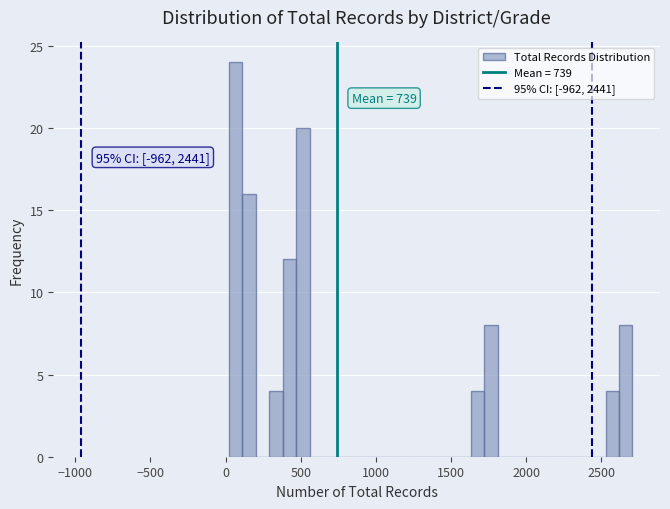

Read against the x-axis, roughly where is the centre of the tallest bar?

50